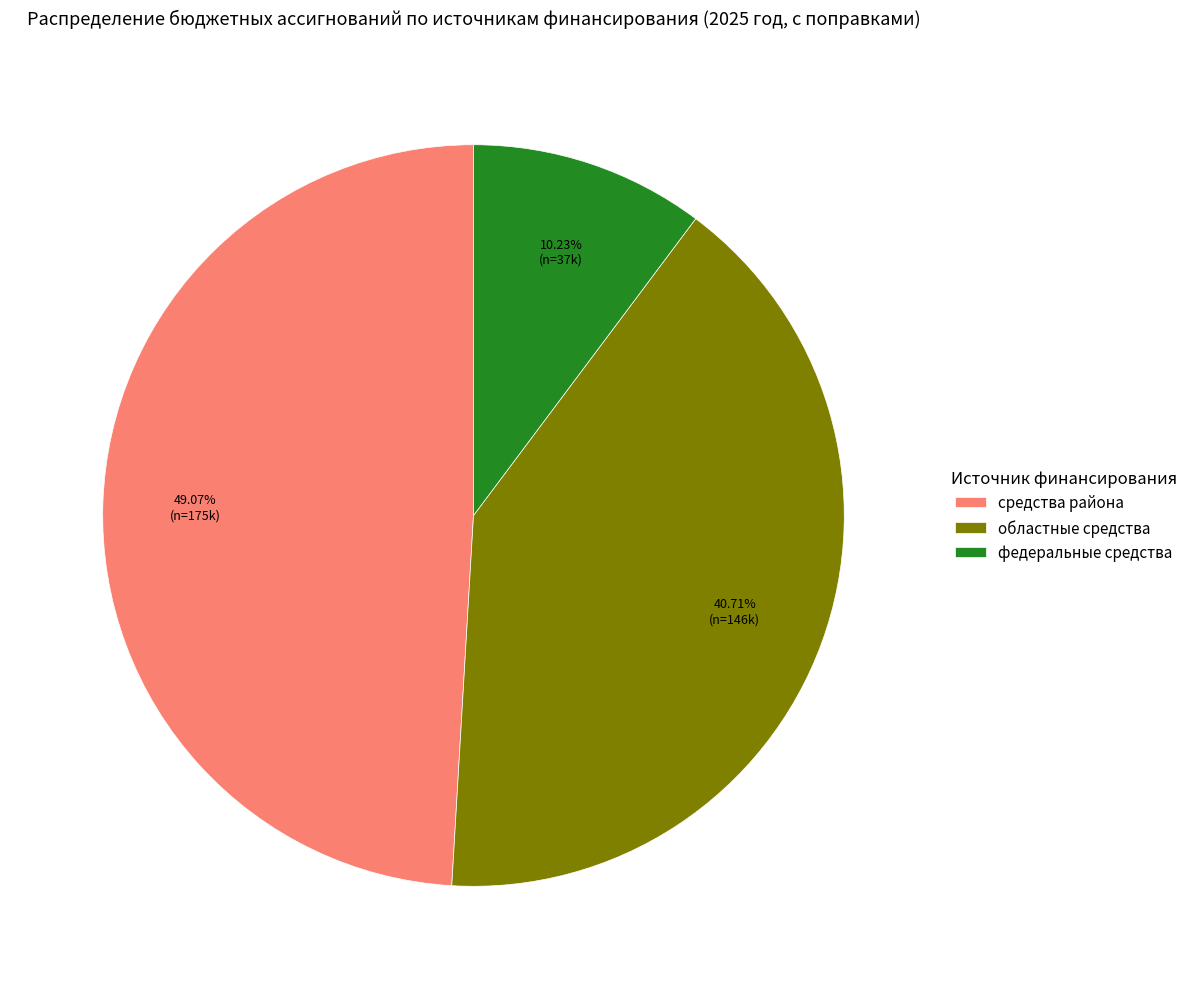

Between федеральные средства and средства района, which is larger?

средства района